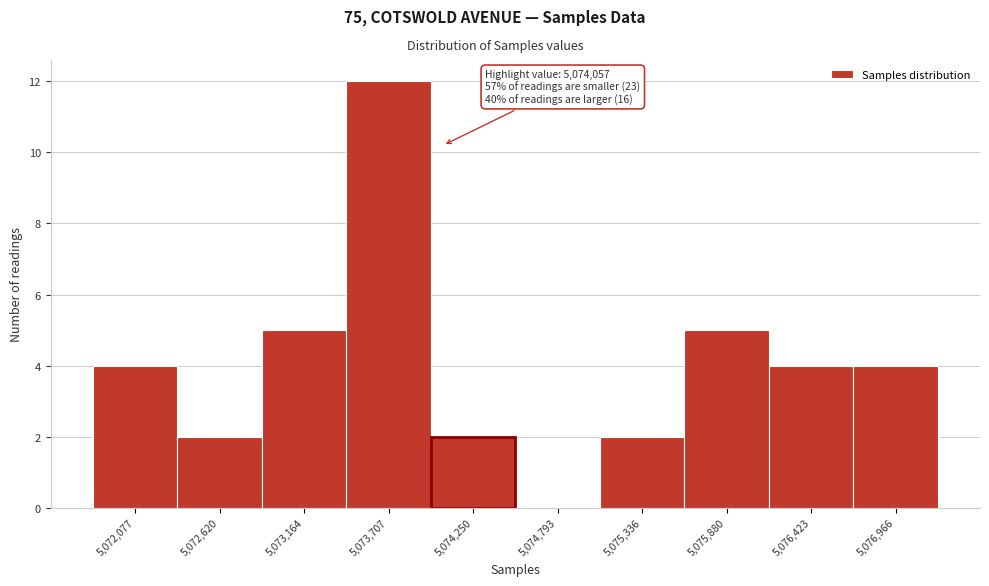

Which range on the x-axis has the tallest bar?

5073400 to 5074000